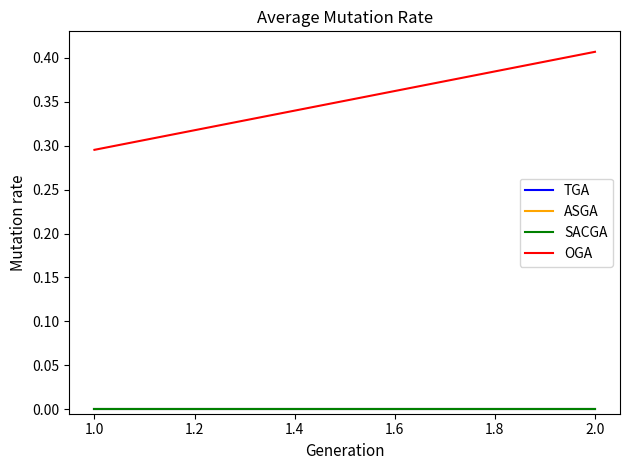

At which label is ASGA closest to 0?

1.0